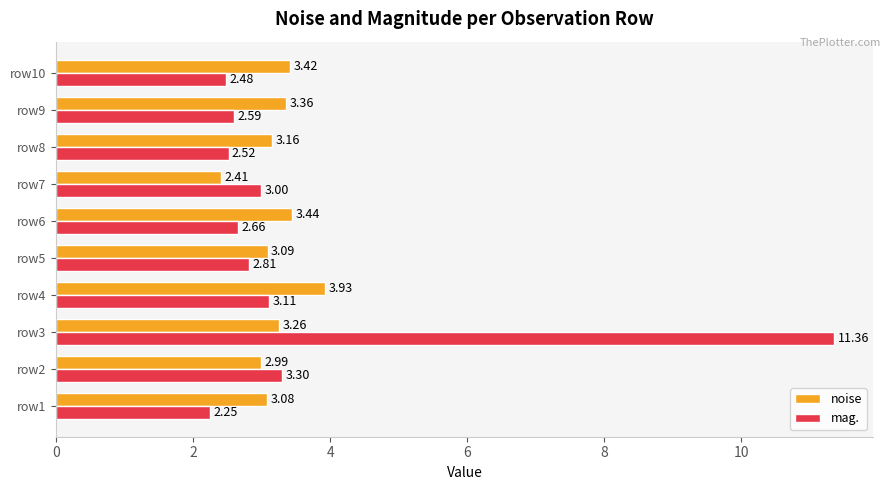

At which category is the sum across all series the highest?

row3